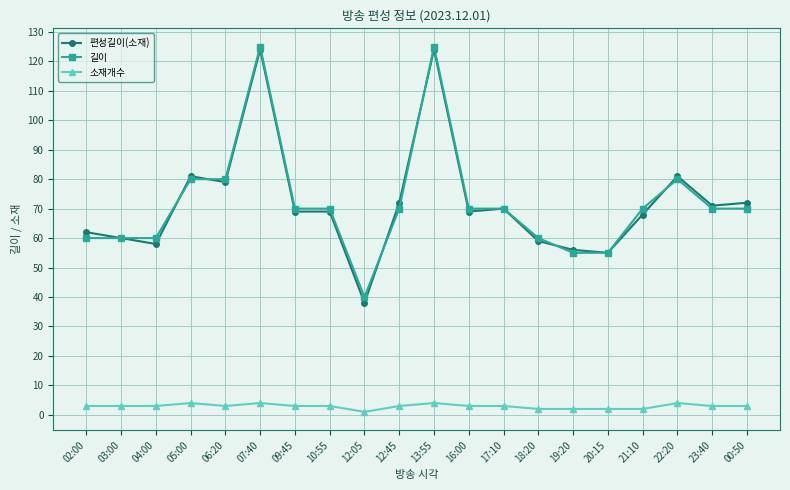

The value of 편성길이(소재) at 12:05 is 66. True or false?

False